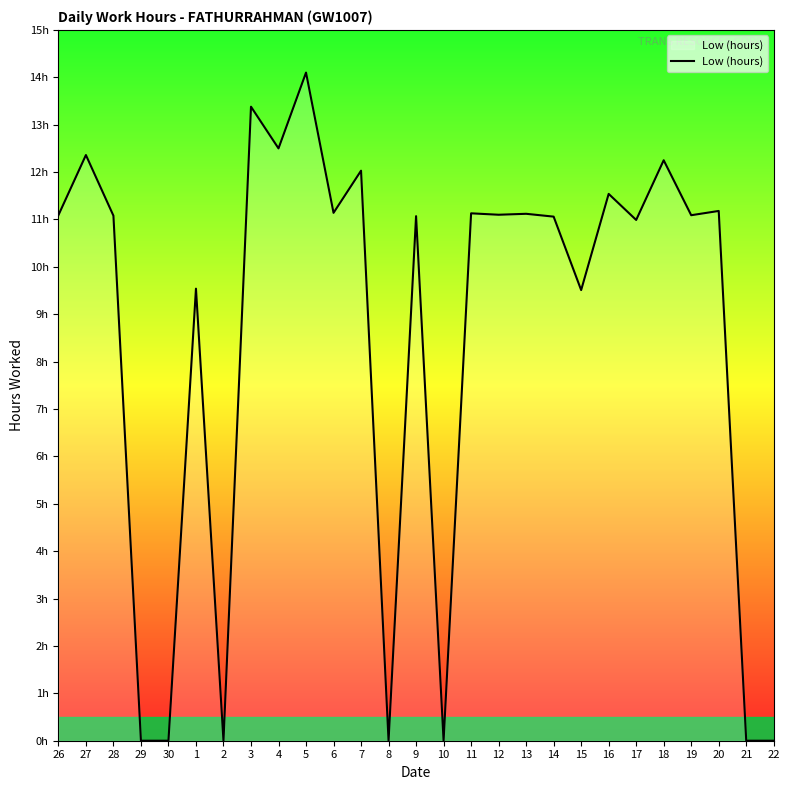

Is this an area chart (filled region under the line)?

Yes